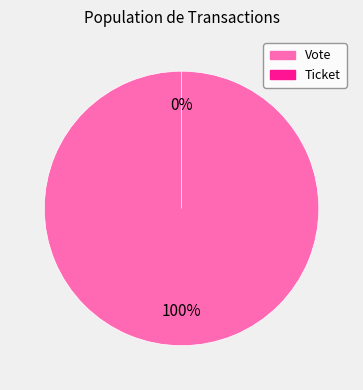

What is the change in value from Vote to Ticket?

-1